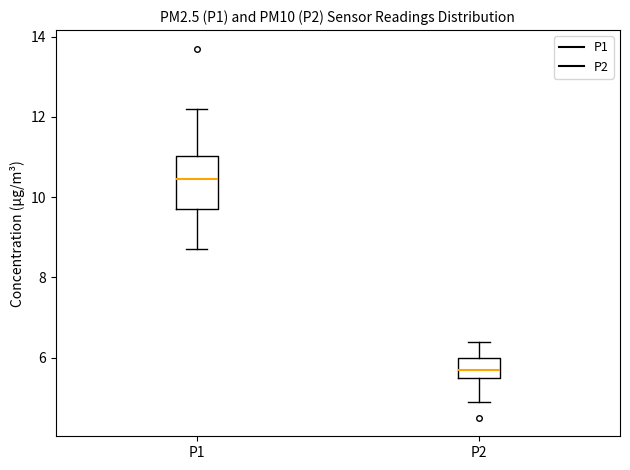

Which box has the highest median line?

P1